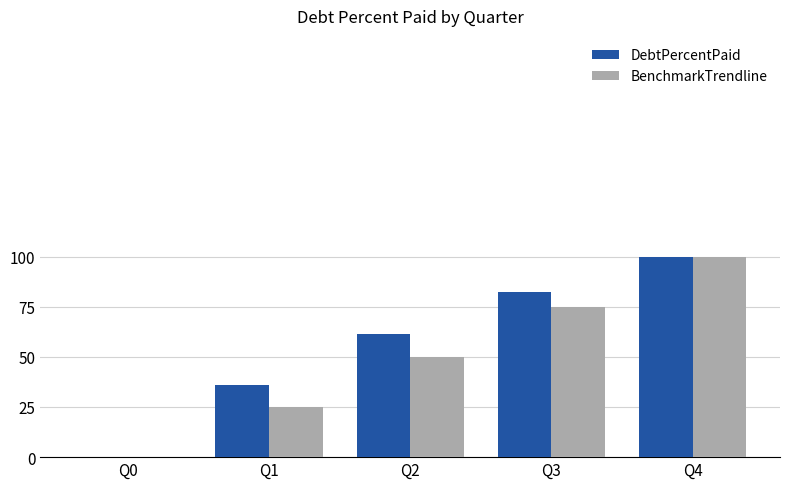

Between Q3 and Q4, which series saw the biggest shift?

BenchmarkTrendline